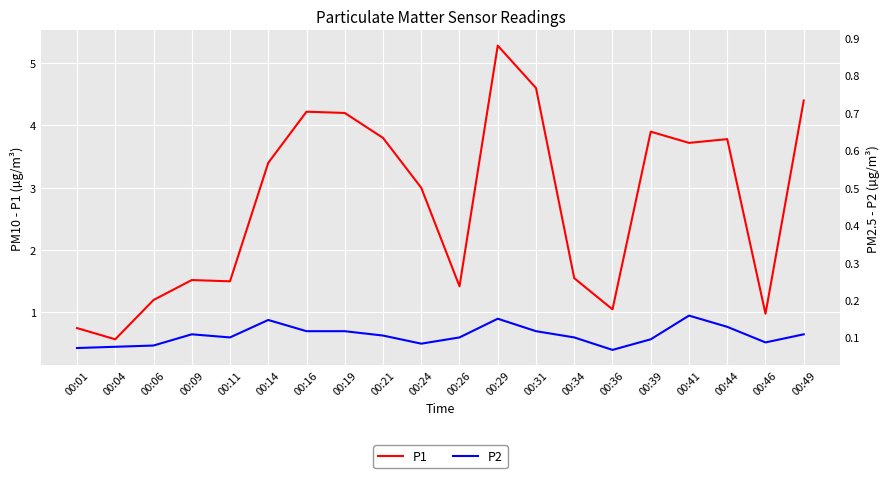

What is the smallest value displayed?

0.4